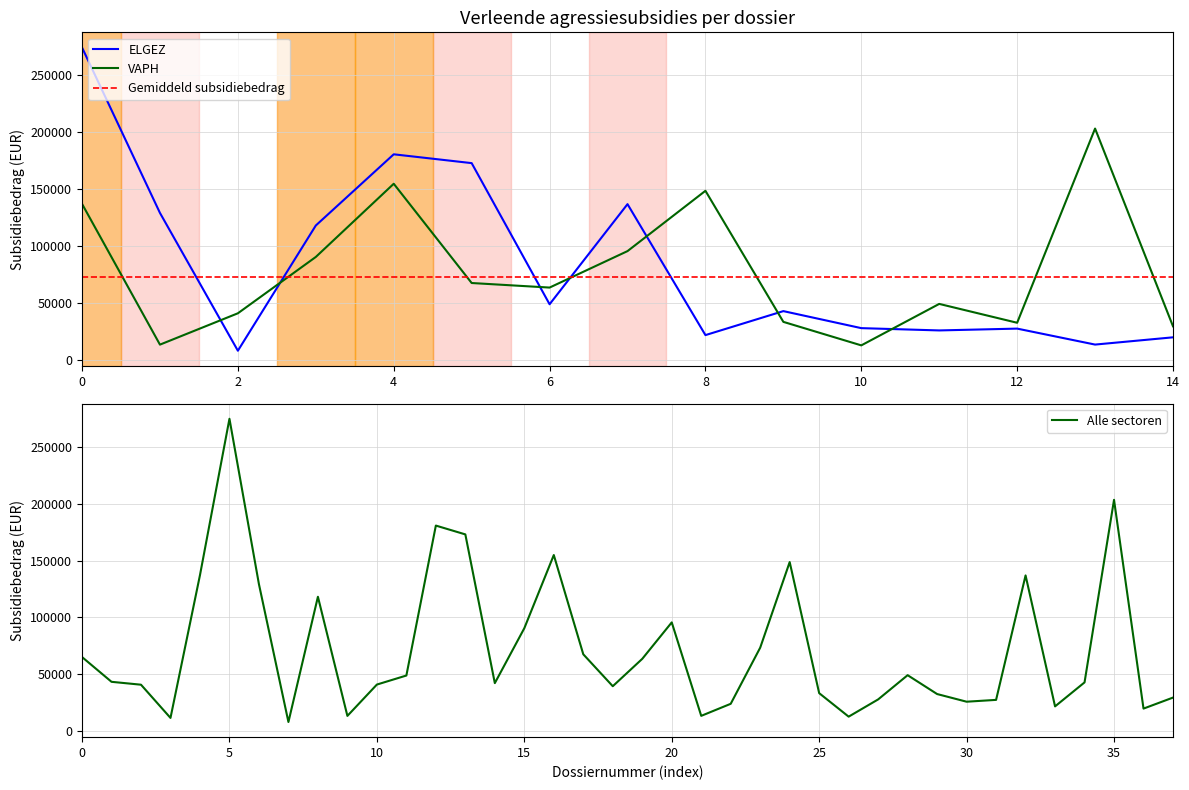

What is the highest value of the Alle sectoren series?

274407.3